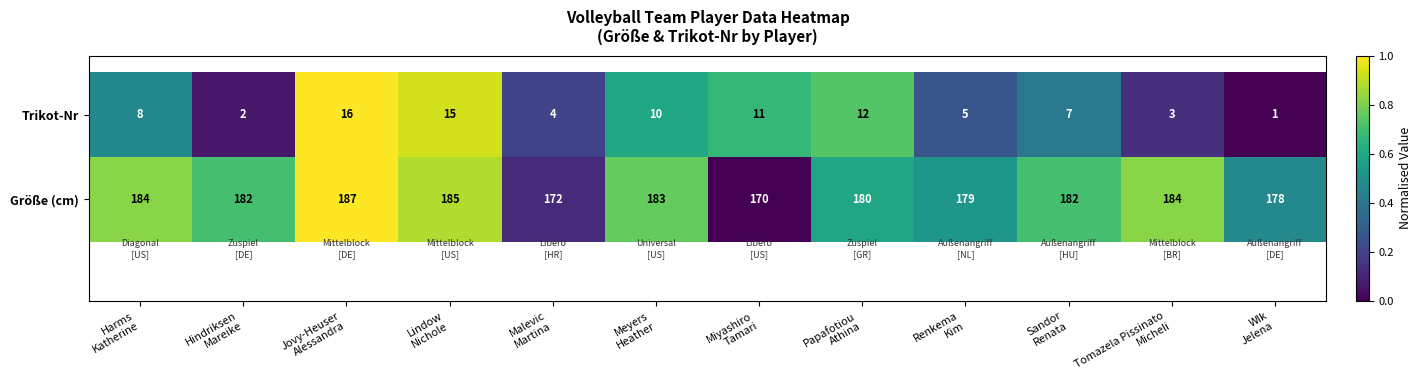

Between Sandor
Renata and Wlk
Jelena, which series saw the biggest shift?

Trikot-Nr